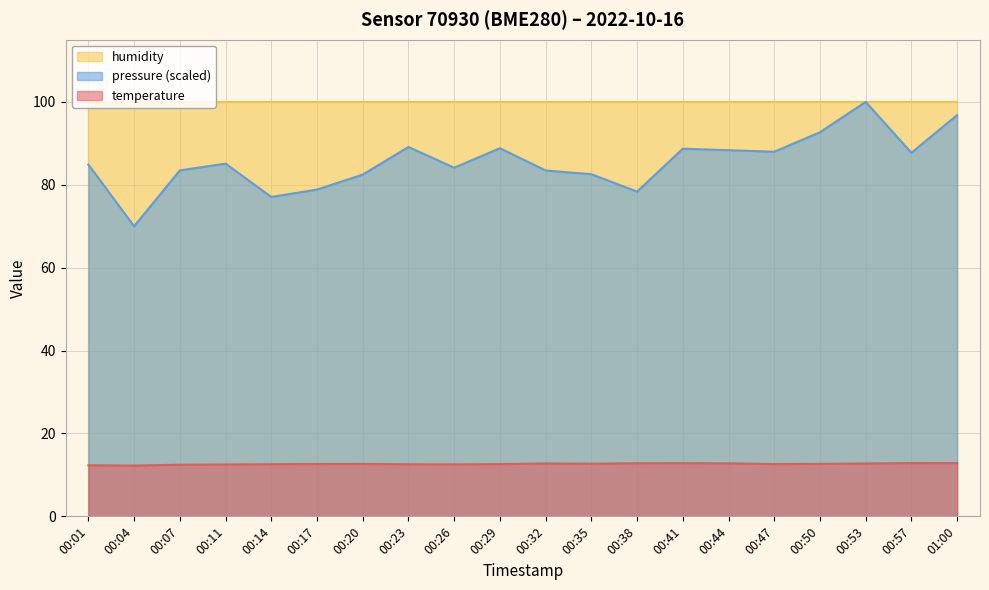

Where is temperature nearest to the value 12?

00:04